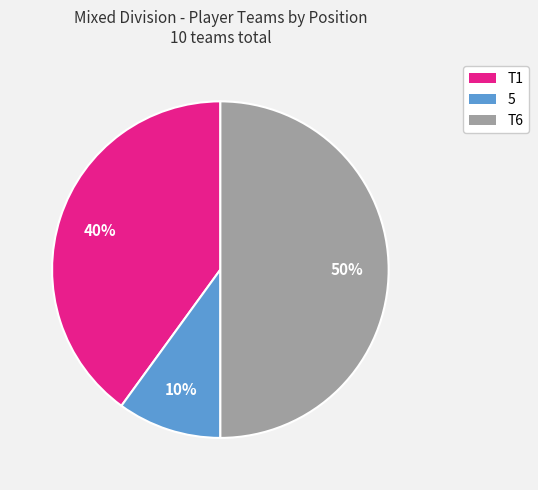

Combined, do T1 and T6 account for over 50%?

Yes